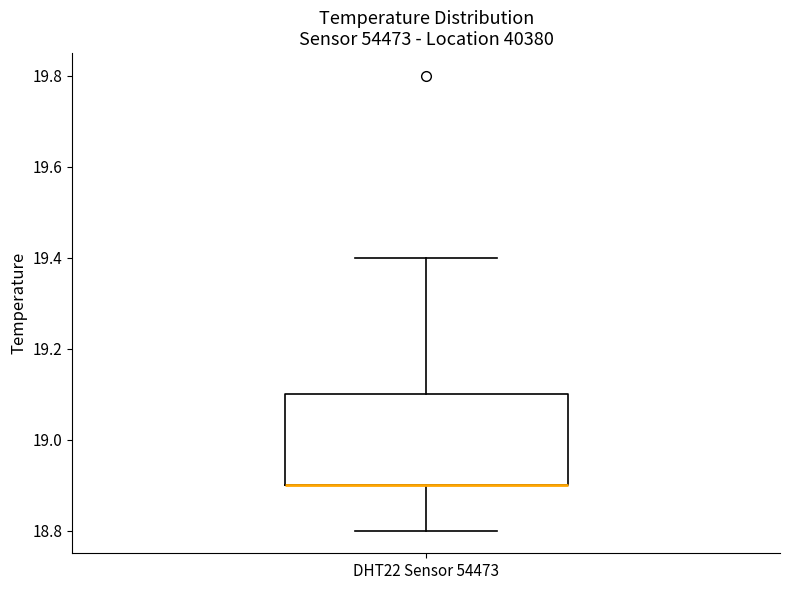

Where does the lower whisker of the box for DHT22 Sensor 54473 end on the y-axis? The values are not printed on the chart, so give them approximately, as read against the axis.

18.8